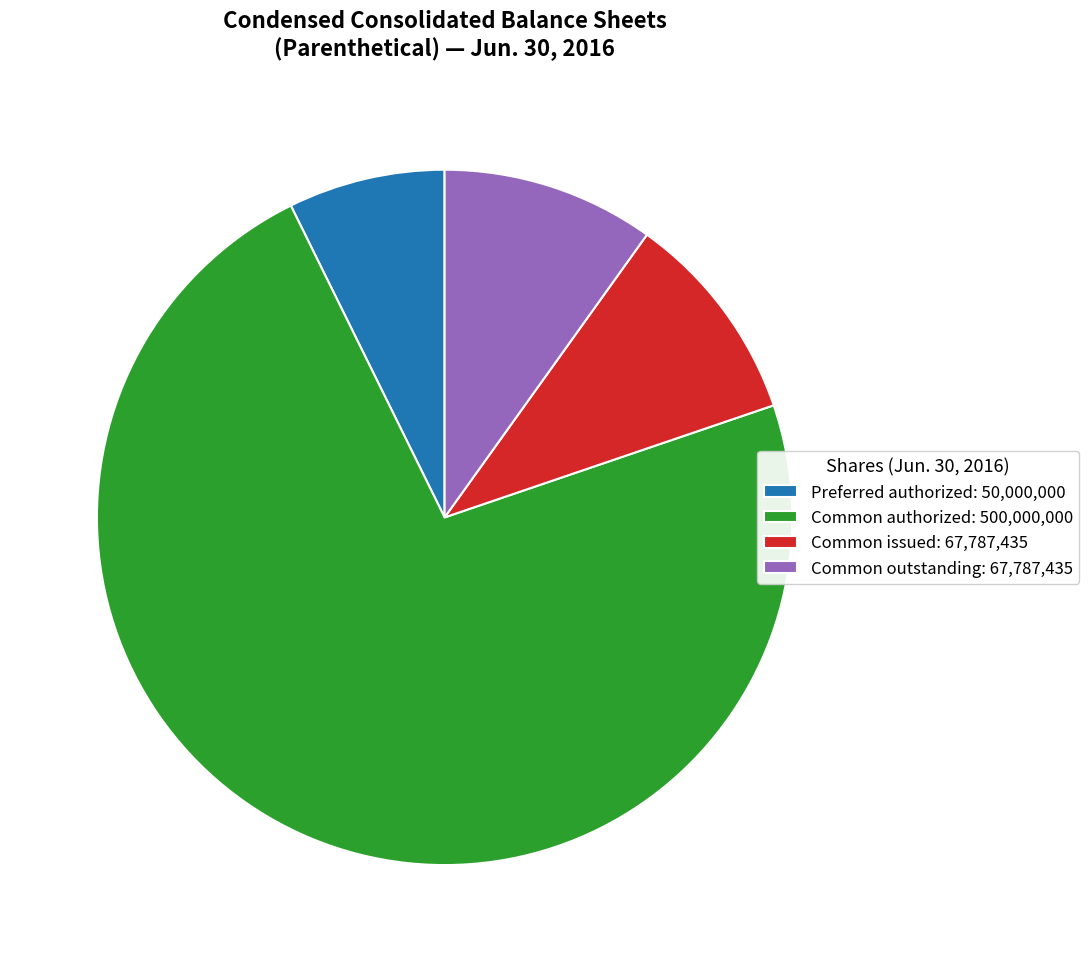

Do Common outstanding: 67,787,435 and Preferred authorized: 50,000,000 together represent more than half of the pie?

No